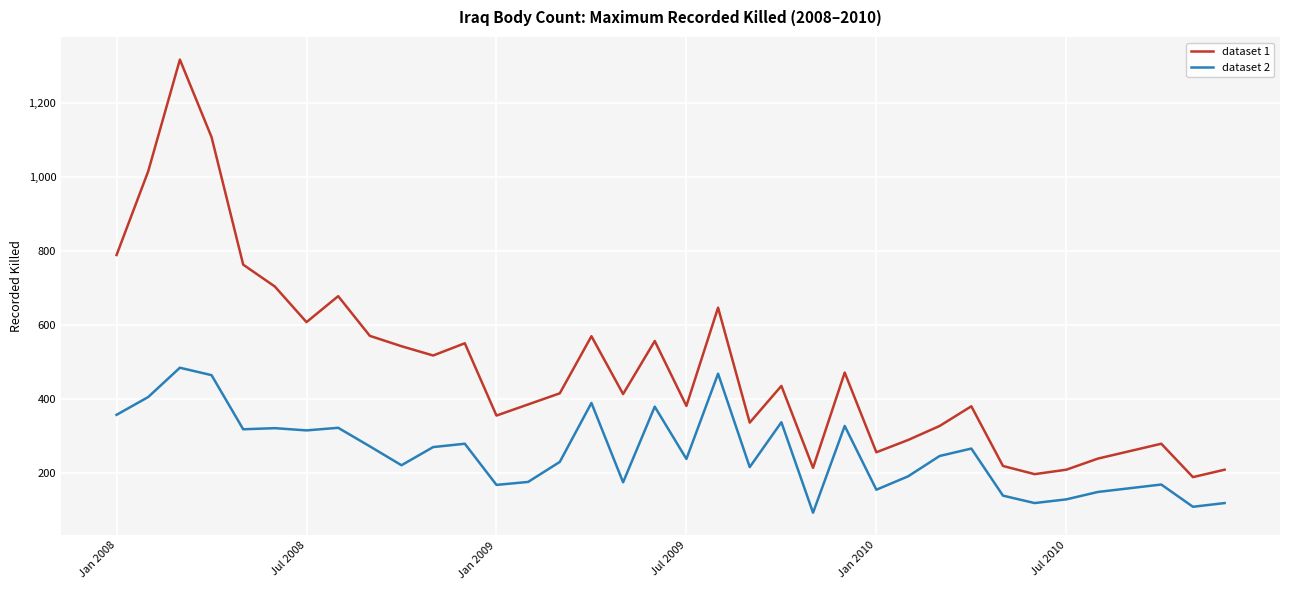

What is the difference between the maximum and second lowest values in the dataset 2 series?

375